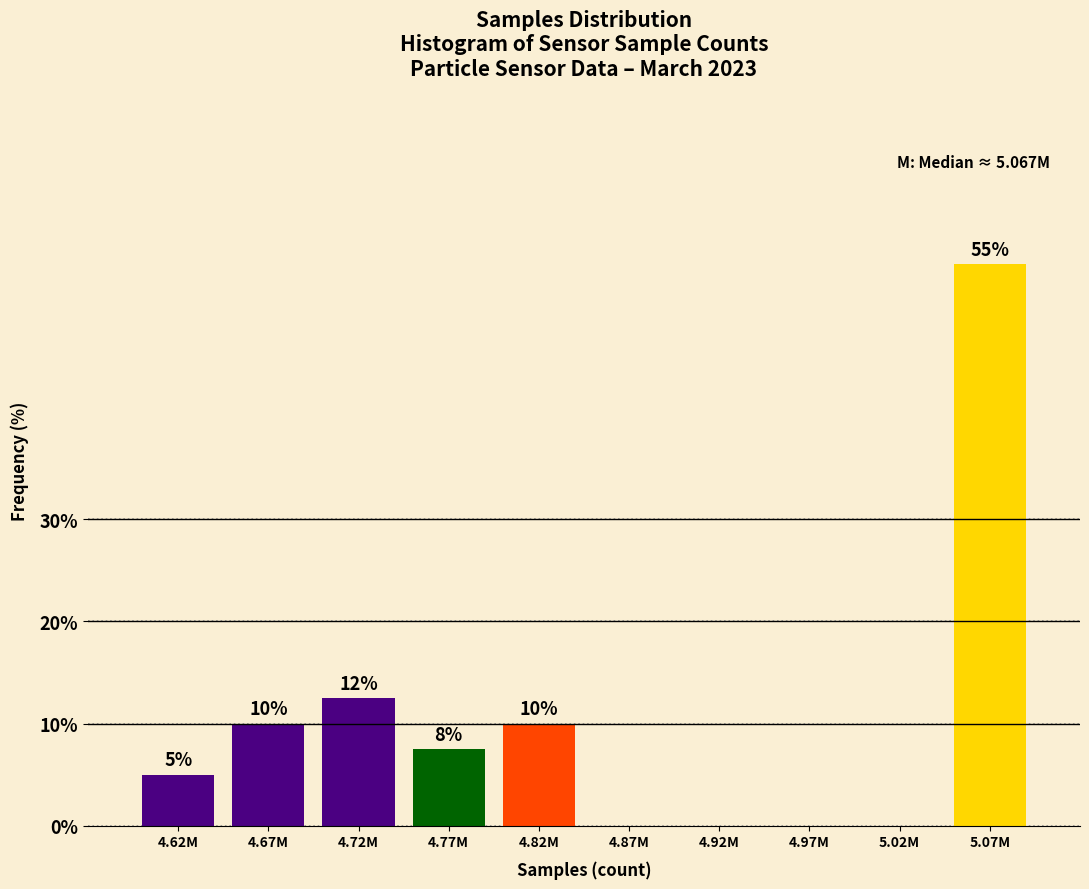

Is it true that the value at 4.92M is -24.3?

False